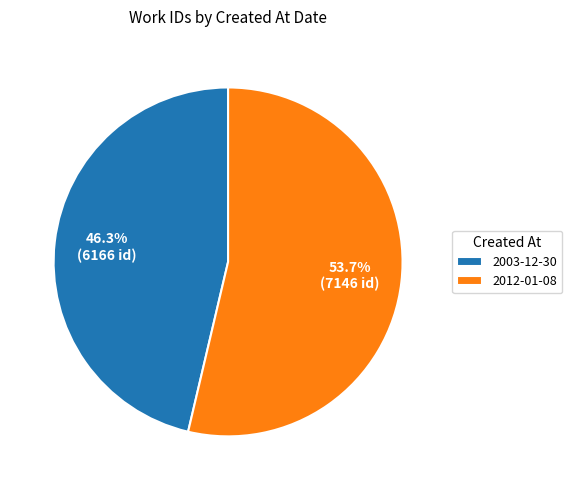

To the nearest percent, what portion does 2003-12-30 represent?

46%